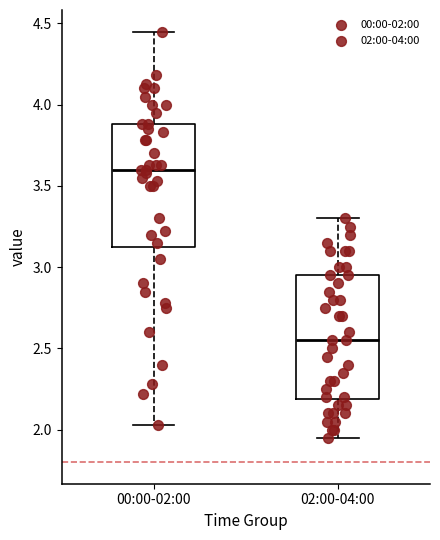

Reading left to right, read every box against the y-axis: the position of its median line, the range the box covers, and the ends of its whiskers. The values are not printed on the chart, so give them approximately, as read against the axis.

00:00-02:00: median 3.60, box 3.15 to 3.90, whiskers 2.05 to 4.45
02:00-04:00: median 2.55, box 2.20 to 2.95, whiskers 1.95 to 3.30